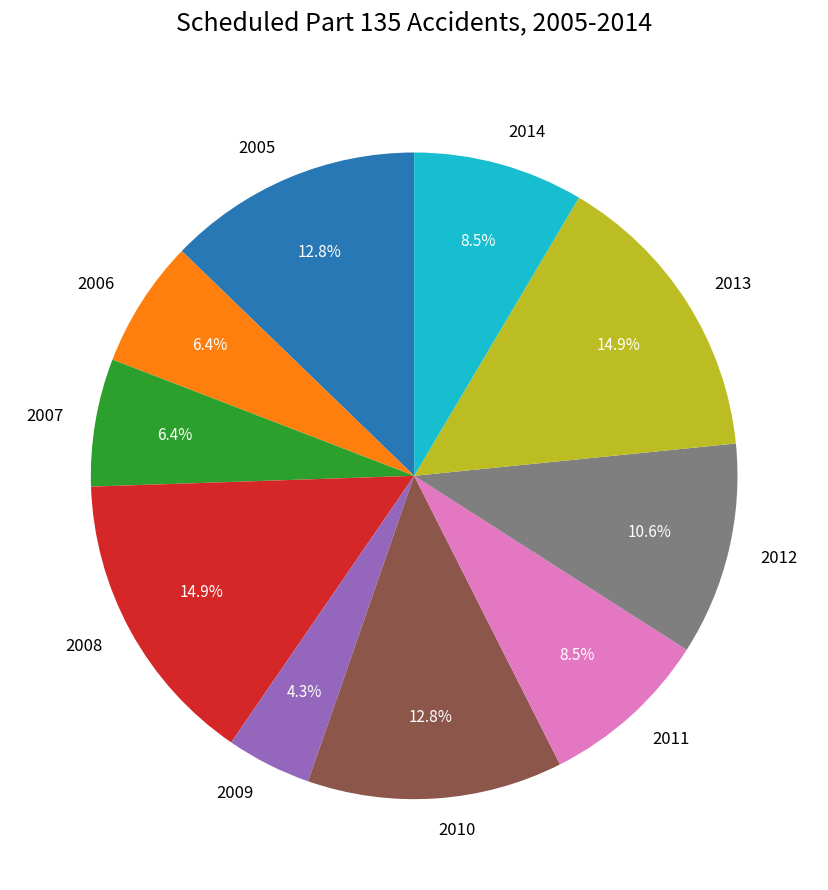

What portion of the pie excludes 2005?

87.2%